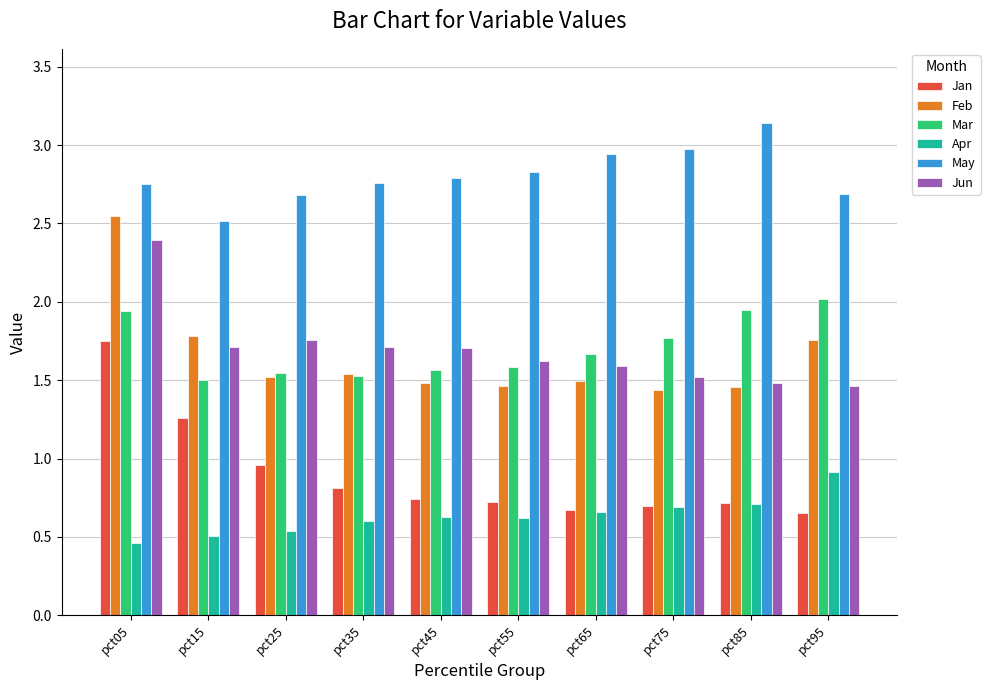

True or false: May has a value of 0.9 at pct75.

False